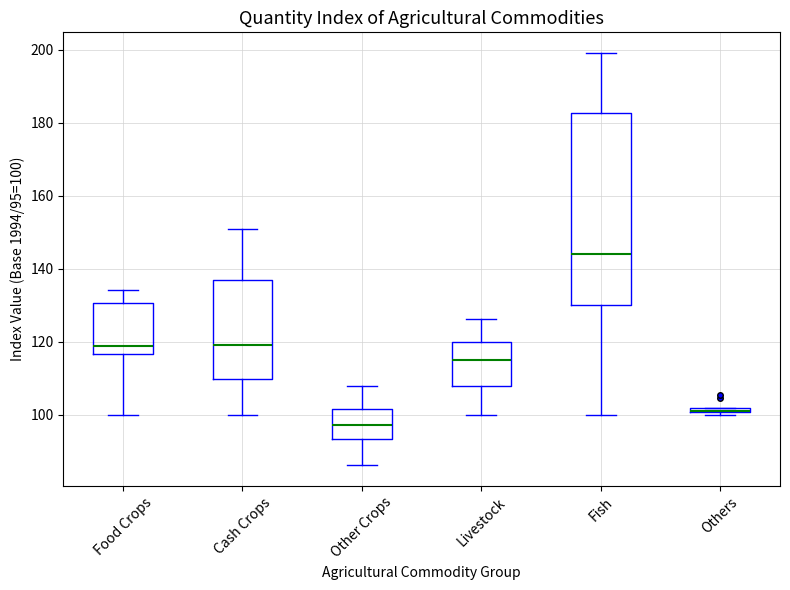

Comparing the boxes themselves (not the whiskers), which one is the tallest?

Fish